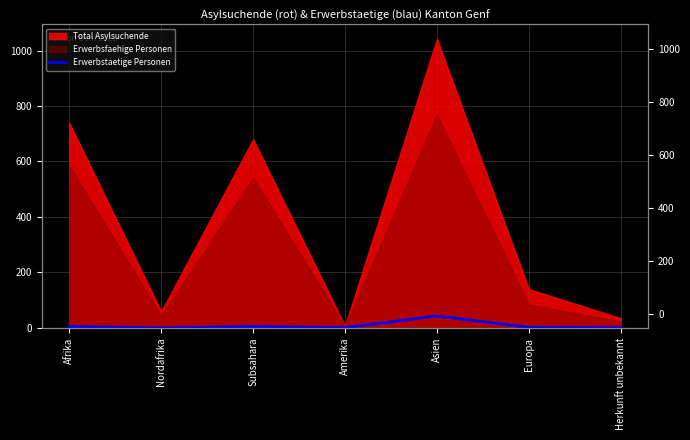

Between Europa and Subsahara, which is larger?

Subsahara